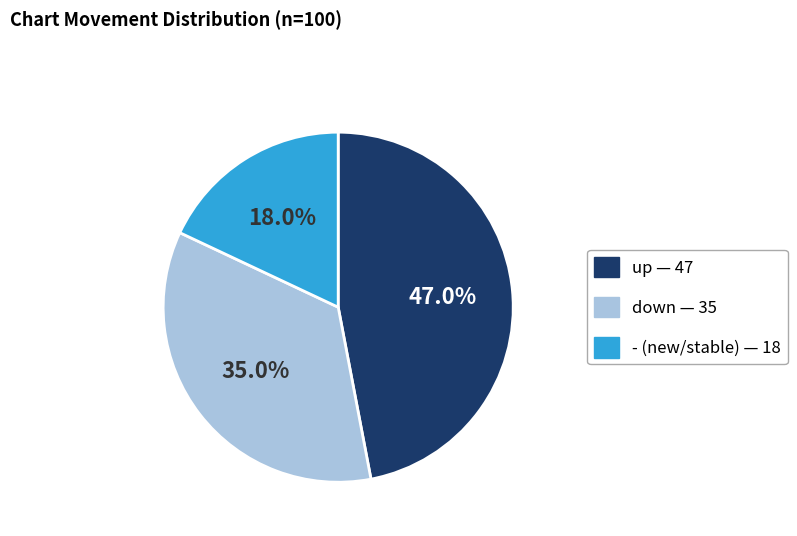

Is the sum of - and up greater than half?

Yes